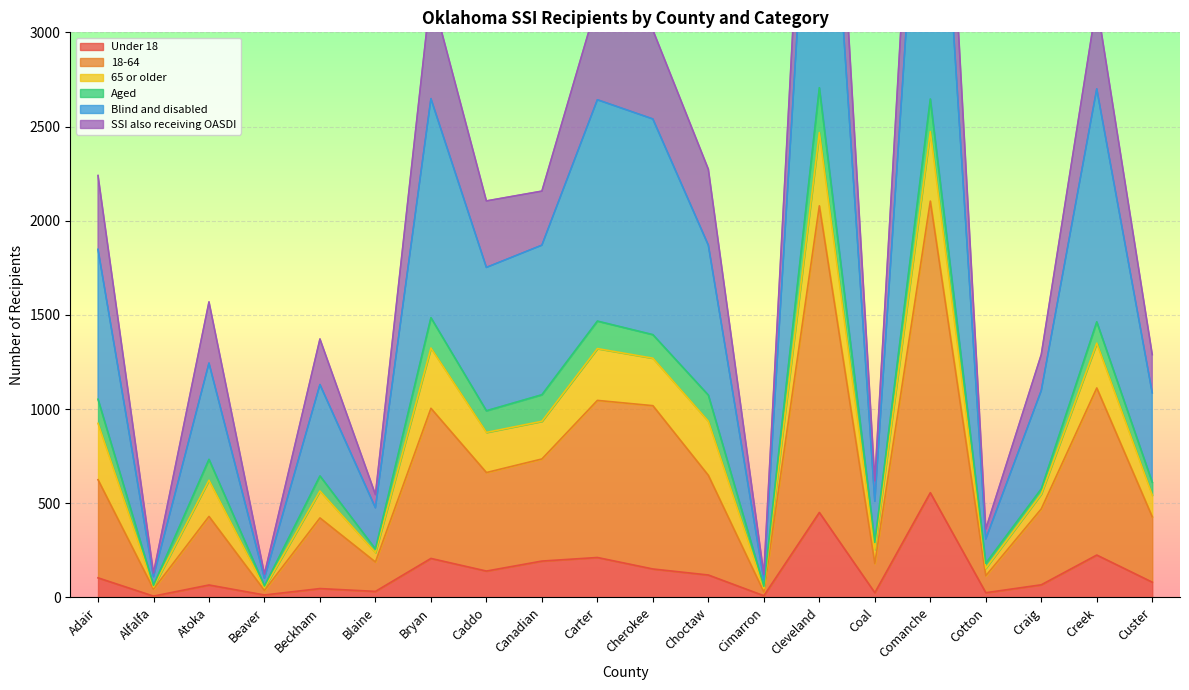

True or false: Under 18 has a value of 556 at Comanche.

True